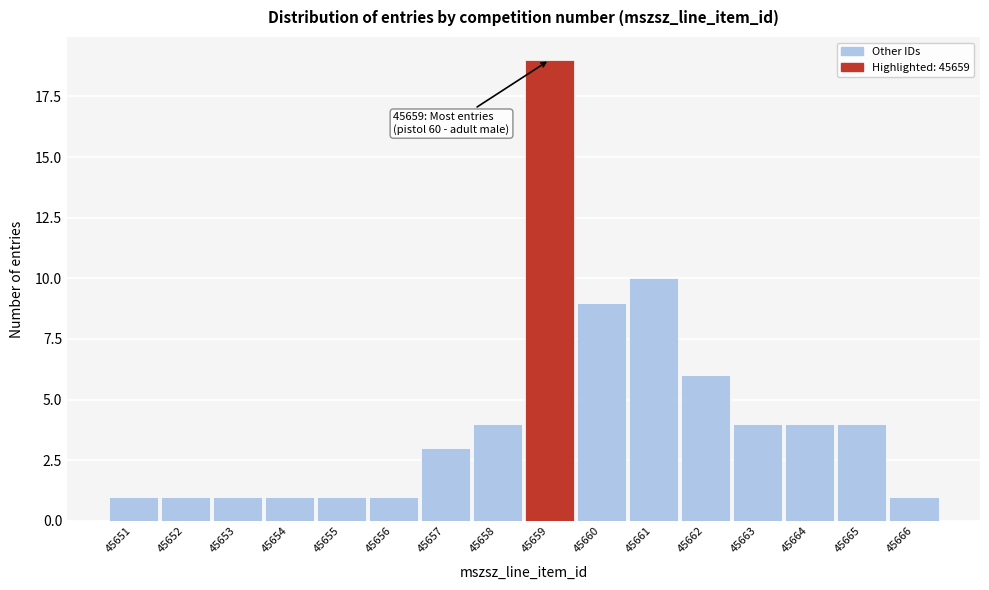

Over which range of the x-axis is the bar tallest?

45658.5 to 45659.5